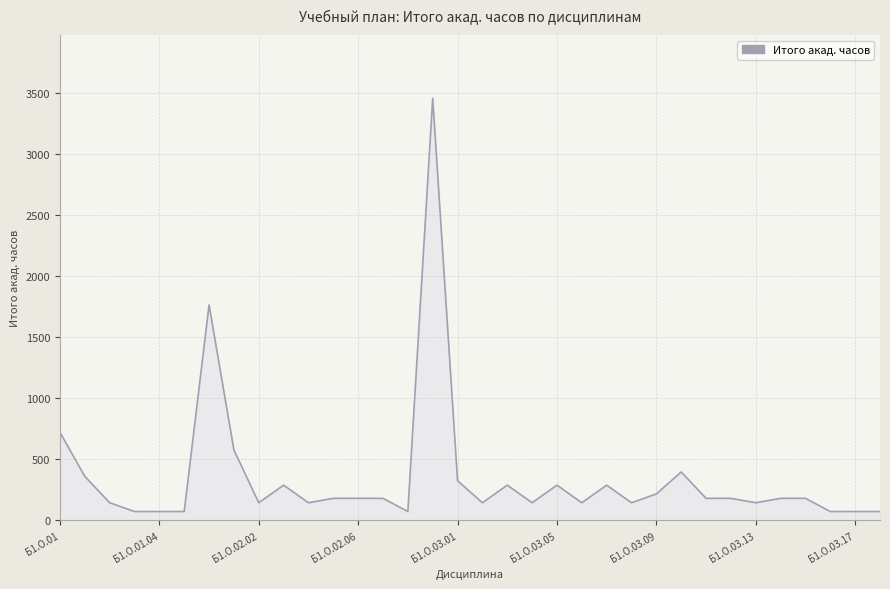

What is the greatest value displayed?

3456